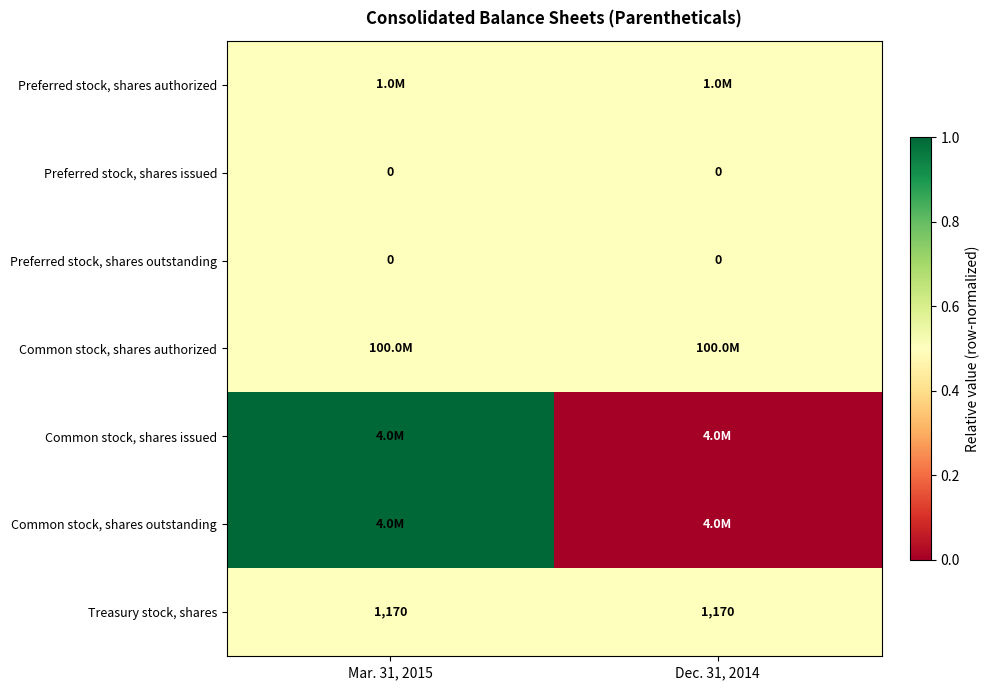

True or false: Treasury stock, shares has a value of 2039.9 at Dec. 31, 2014.

False